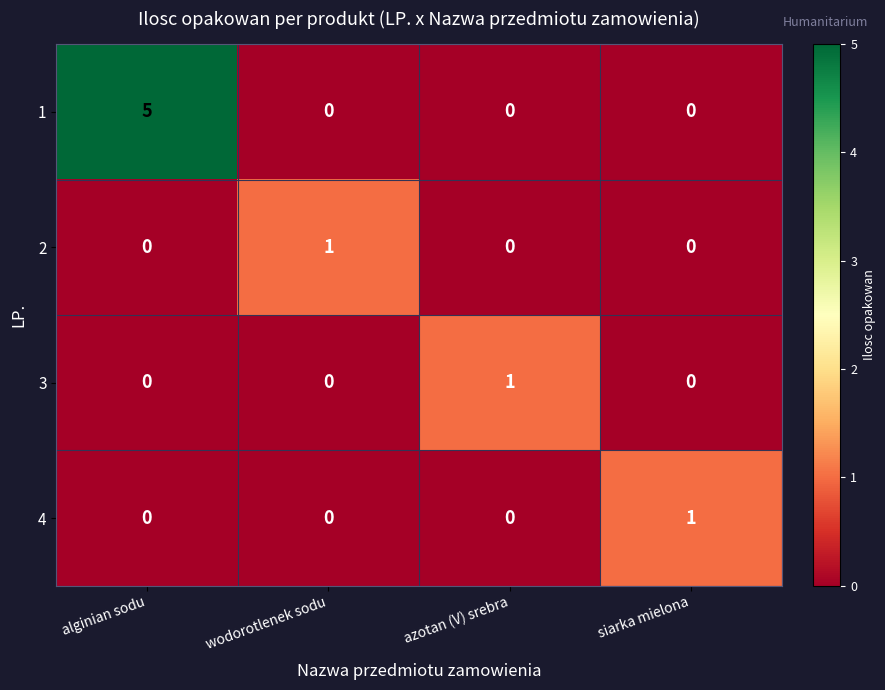

How many 1 values are between 0 and 5?

4